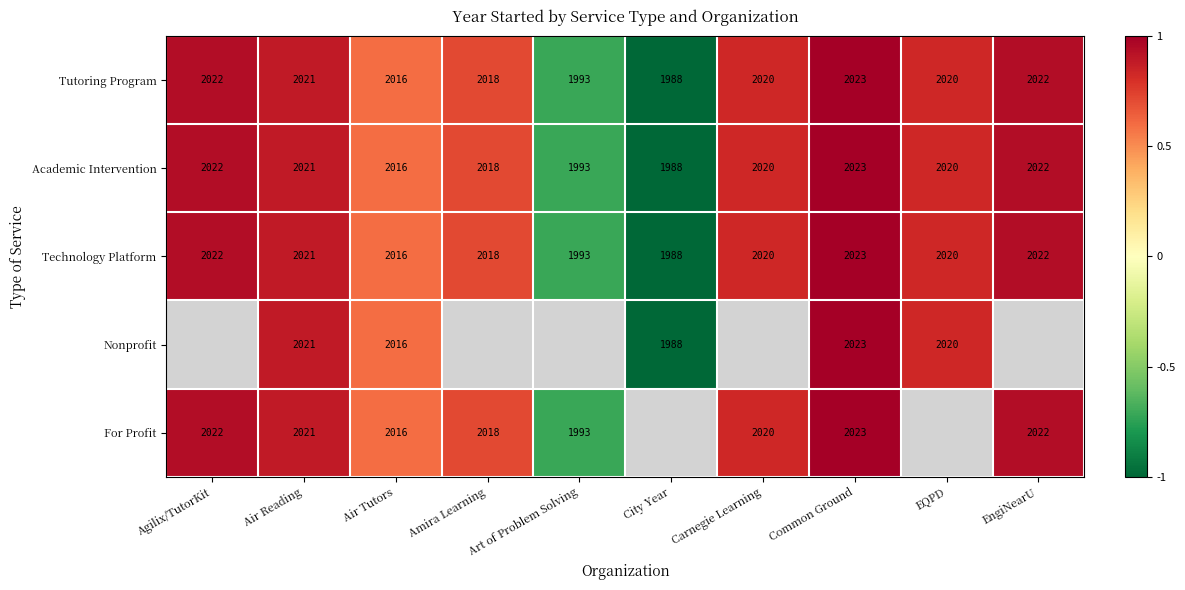

At which label is Technology Platform closest to 2005?

Air Tutors